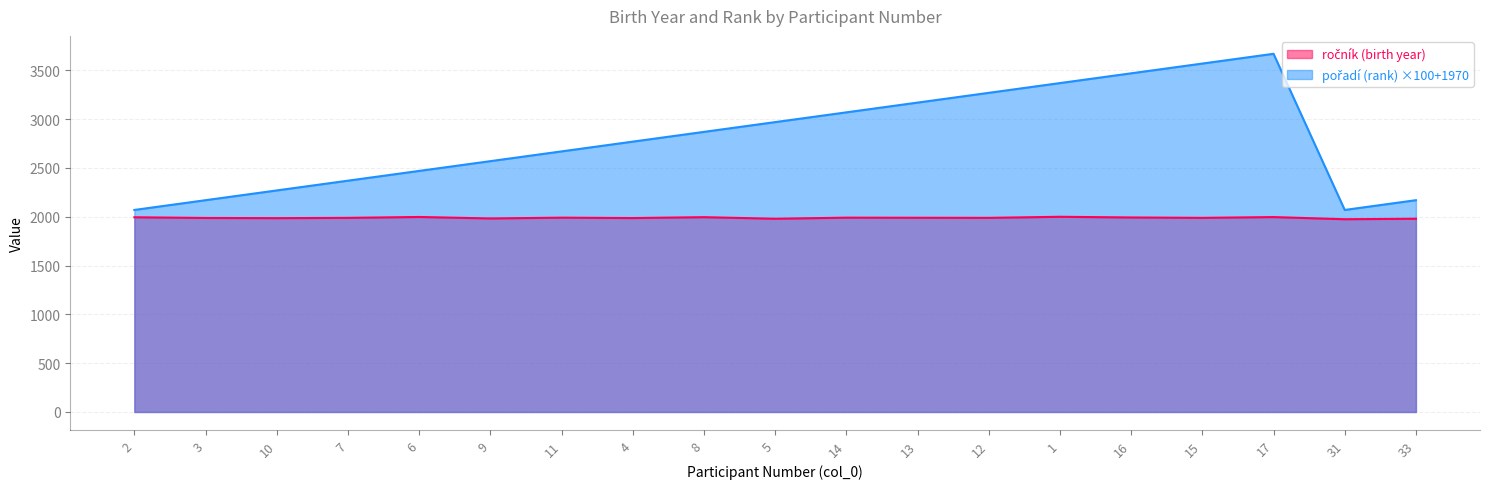

What is the difference between the maximum and minimum values in the ročník (birth year) series?

25